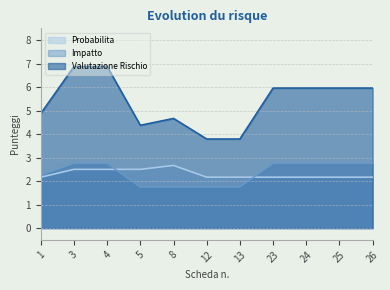

How many series are shown in this chart?

3